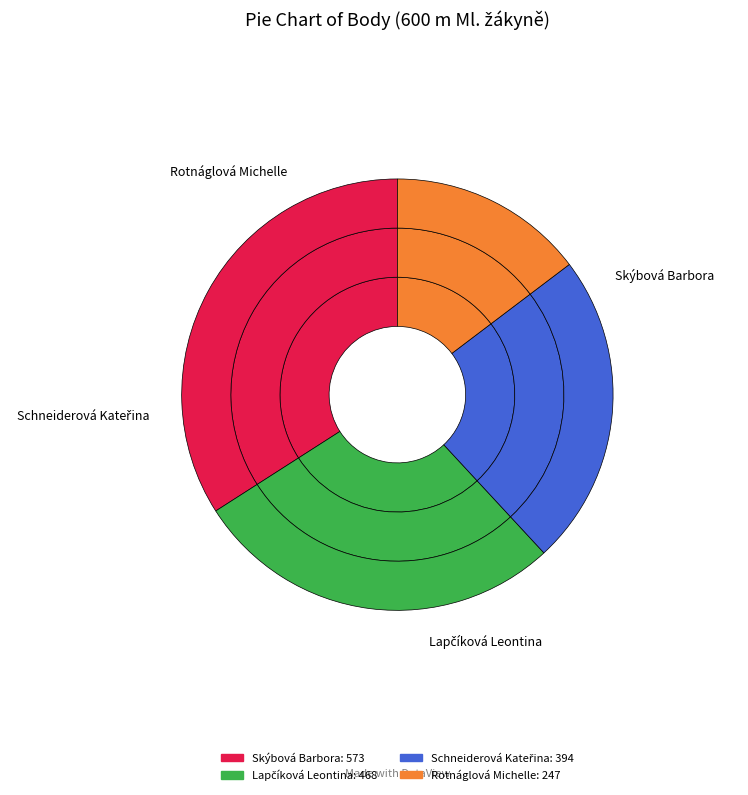

What is the change in value from Lapčíková Leontina to Rotnáglová Michelle?

-221